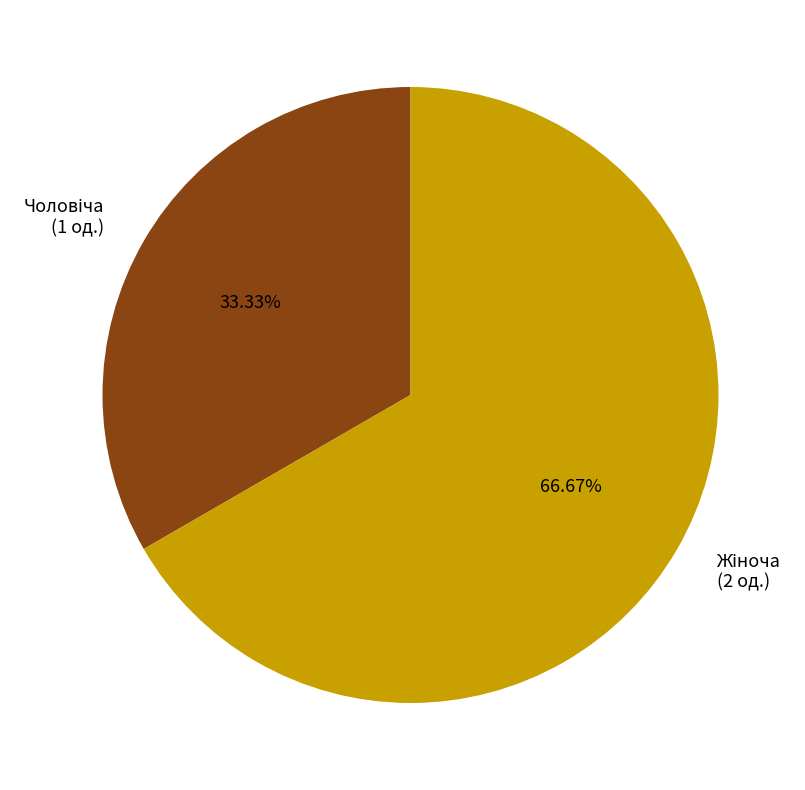

Is there any slice that represents more than half of the pie?

Yes